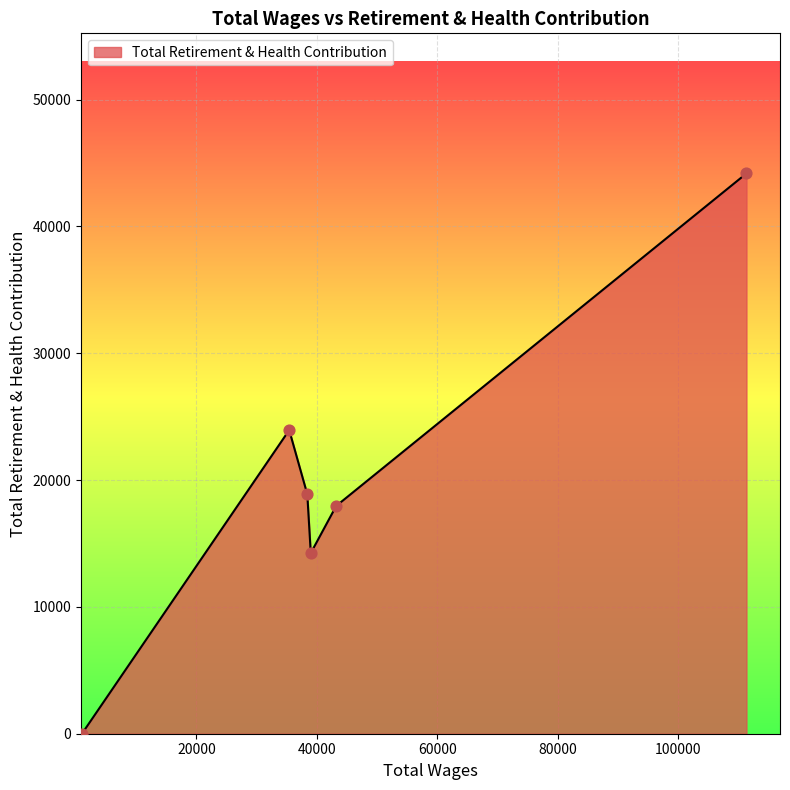

What is the greatest value displayed?

44175.6